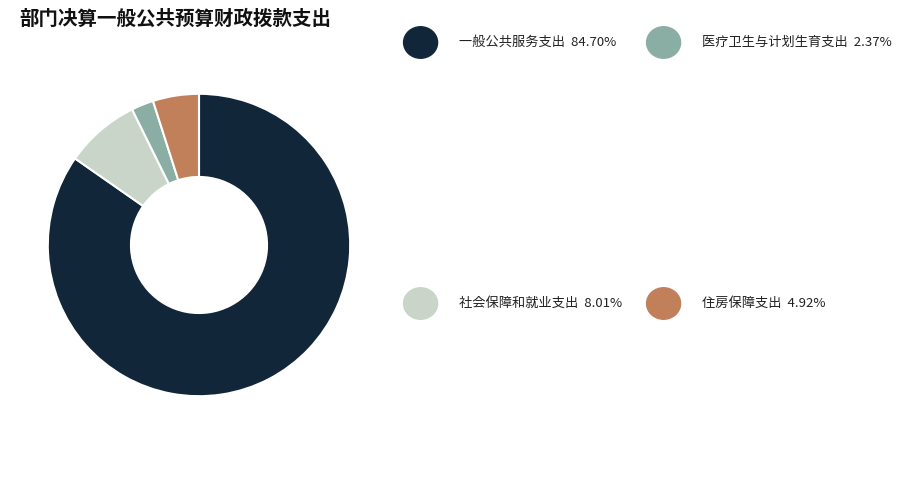

Is there any slice that represents more than half of the pie?

Yes